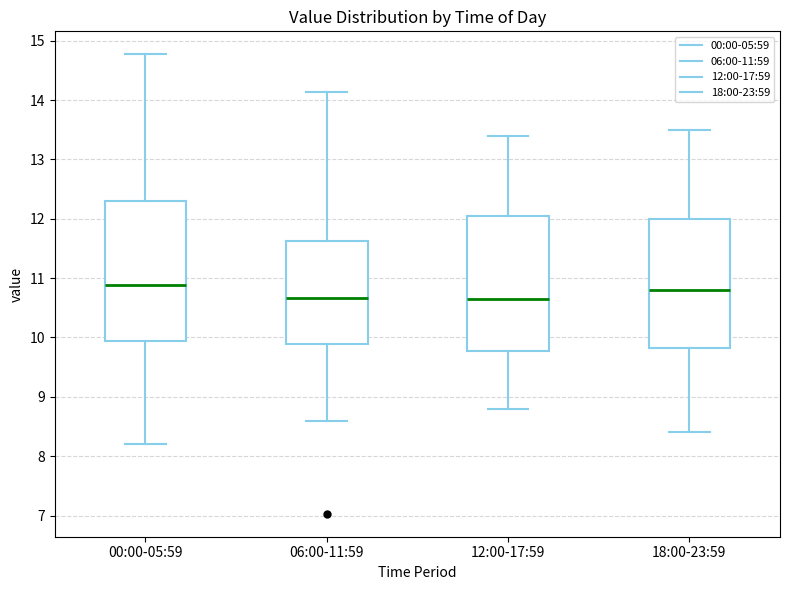

Reading left to right, transcribe this box plot: for each box, give where its median line is, the range the box spans, and where its two whiskers end, as read against the y-axis. The values are not printed on the chart, so give them approximately, as read against the axis.

00:00-05:59: median 10.9, box 9.9 to 12.3, whiskers 8.2 to 14.8
06:00-11:59: median 10.7, box 9.9 to 11.6, whiskers 8.6 to 14.1
12:00-17:59: median 10.7, box 9.8 to 12.1, whiskers 8.8 to 13.4
18:00-23:59: median 10.8, box 9.8 to 12.0, whiskers 8.4 to 13.5